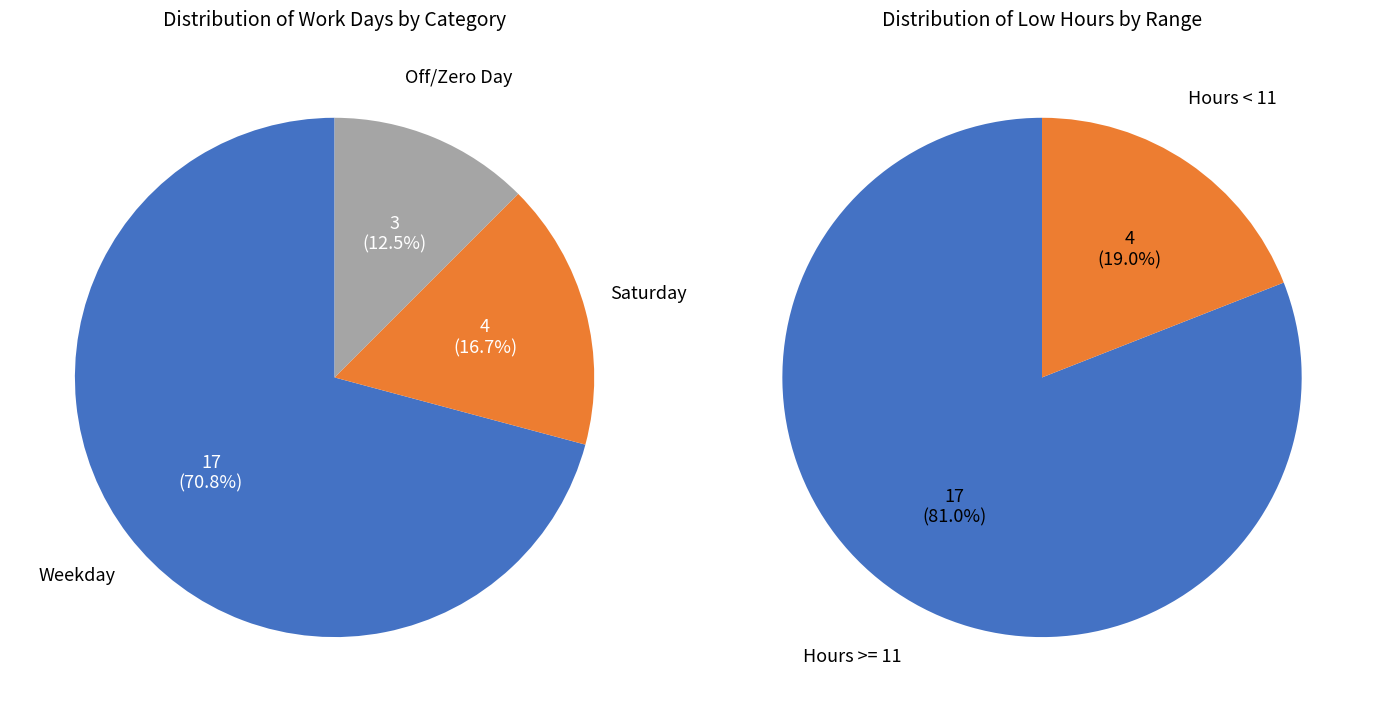

How much of the chart is everything except 11?

95.1%